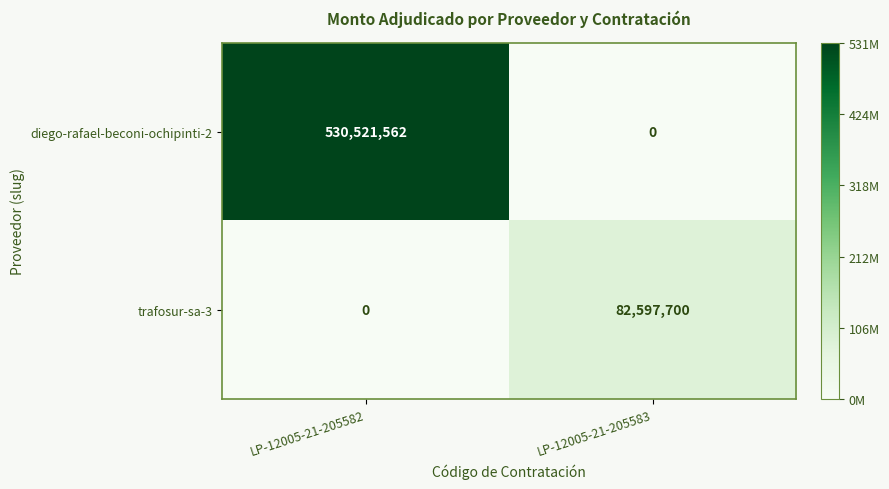

At which category does the chart reach its peak across all series?

LP-12005-21-205582